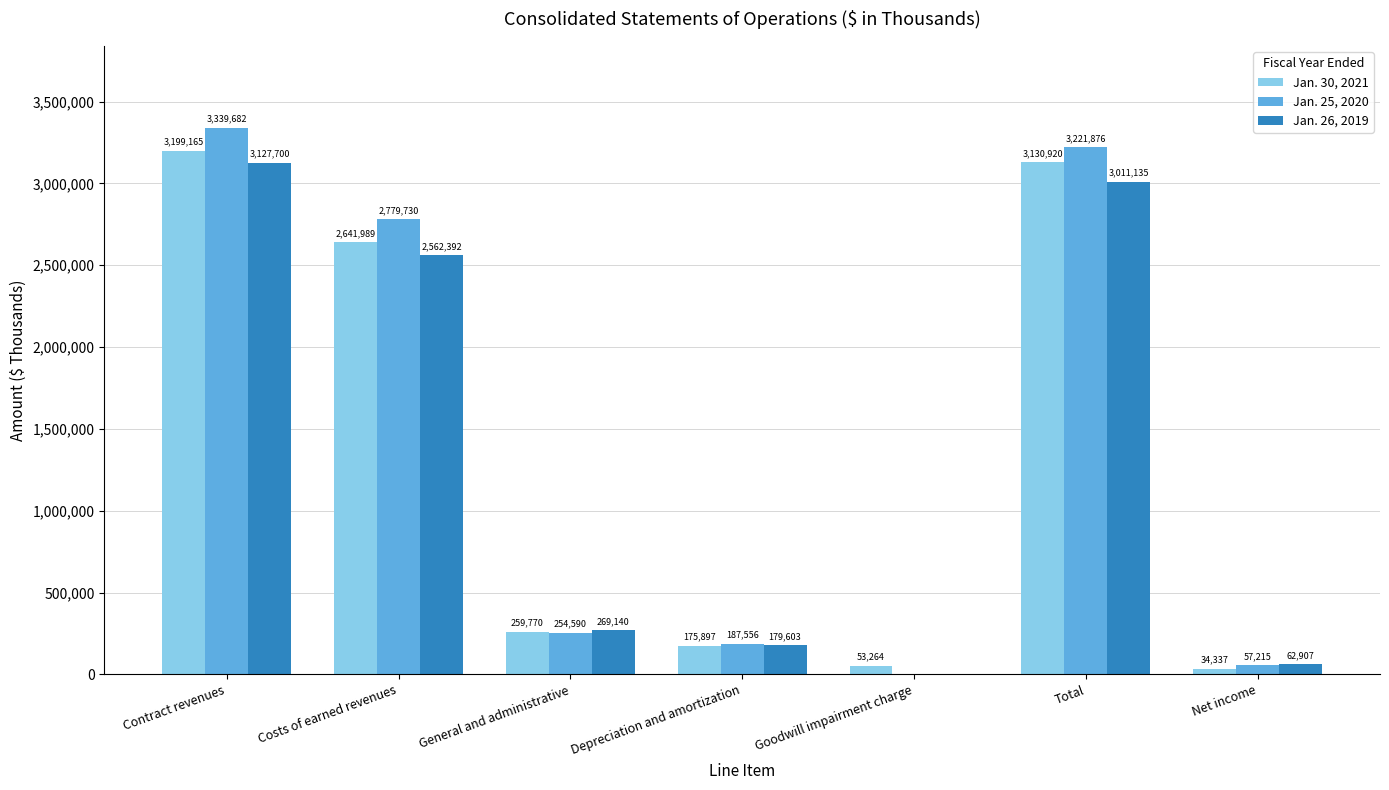

Count the number of data series in this chart.

3